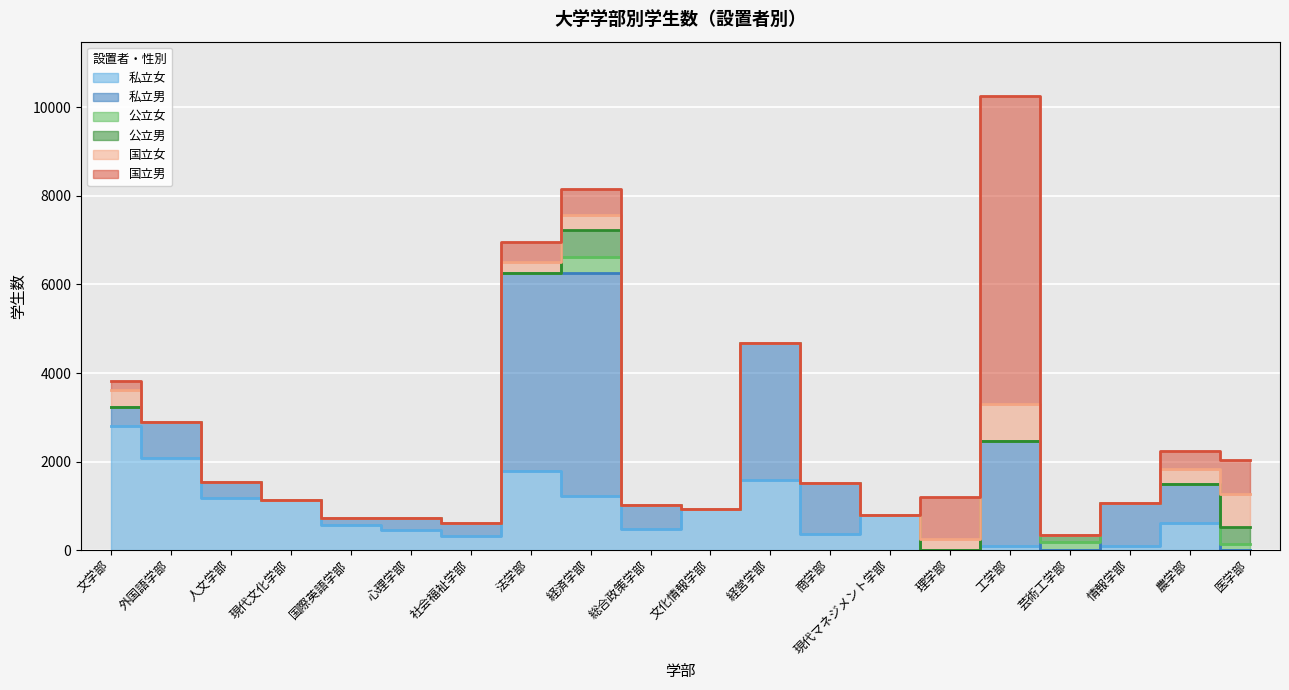

Which label corresponds to the largest value in the chart?

工学部